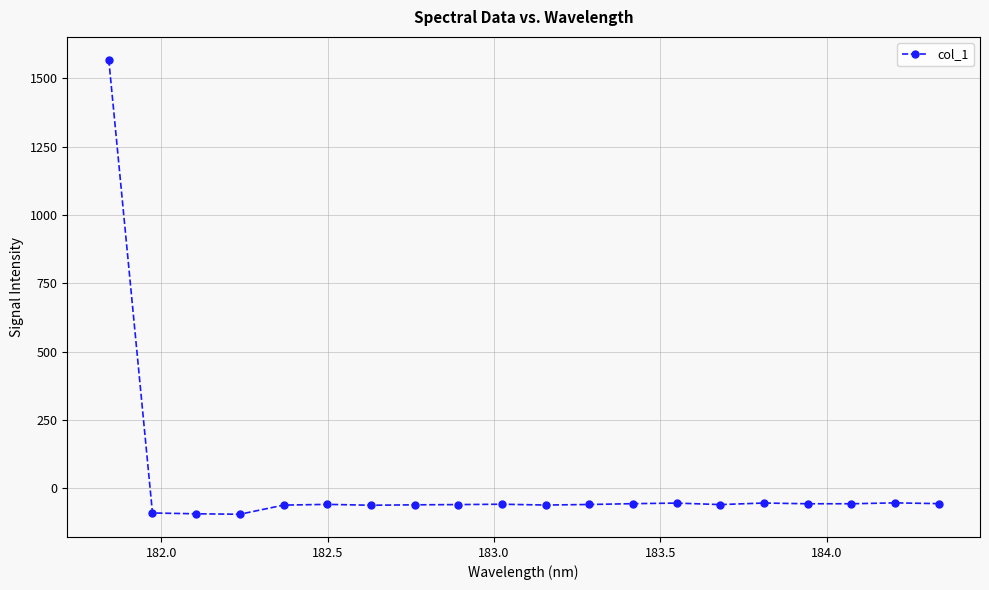

What is the minimum value shown in the chart?

-94.9